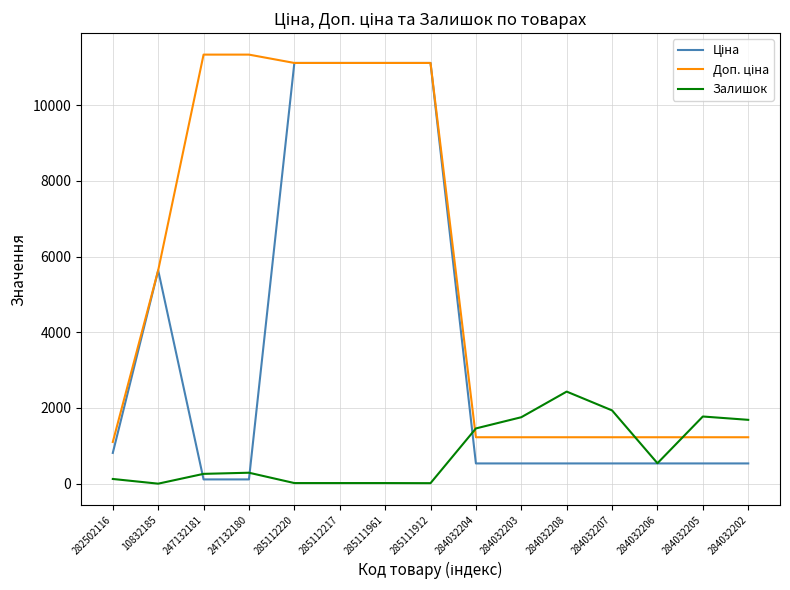

The Залишок series shows 1775.0 at 284032205. True or false?

True